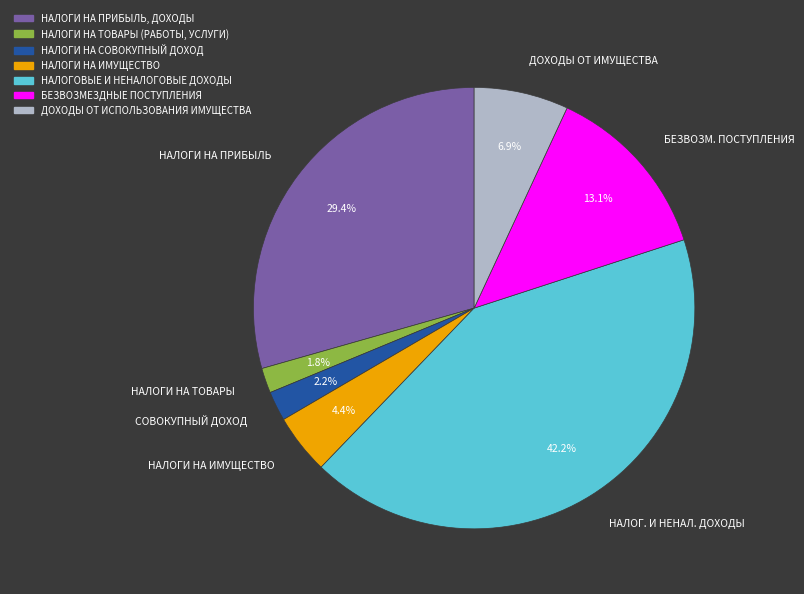

To the nearest percent, what is the difference between the largest and smallest slice percentages?

40%